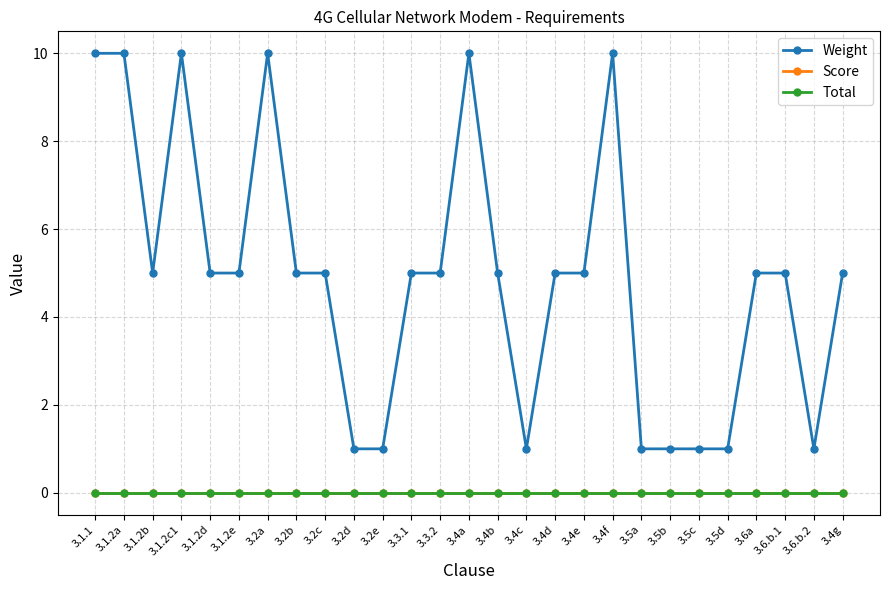

Reading right to left, what are all the values shown in this chart?

Weight: 5	1	5	5	1	1	1	1	10	5	5	1	5	10	5	5	1	1	5	5	10	5	5	10	5	10	10
Score: 0	0	0	0	0	0	0	0	0	0	0	0	0	0	0	0	0	0	0	0	0	0	0	0	0	0	0
Total: 0	0	0	0	0	0	0	0	0	0	0	0	0	0	0	0	0	0	0	0	0	0	0	0	0	0	0